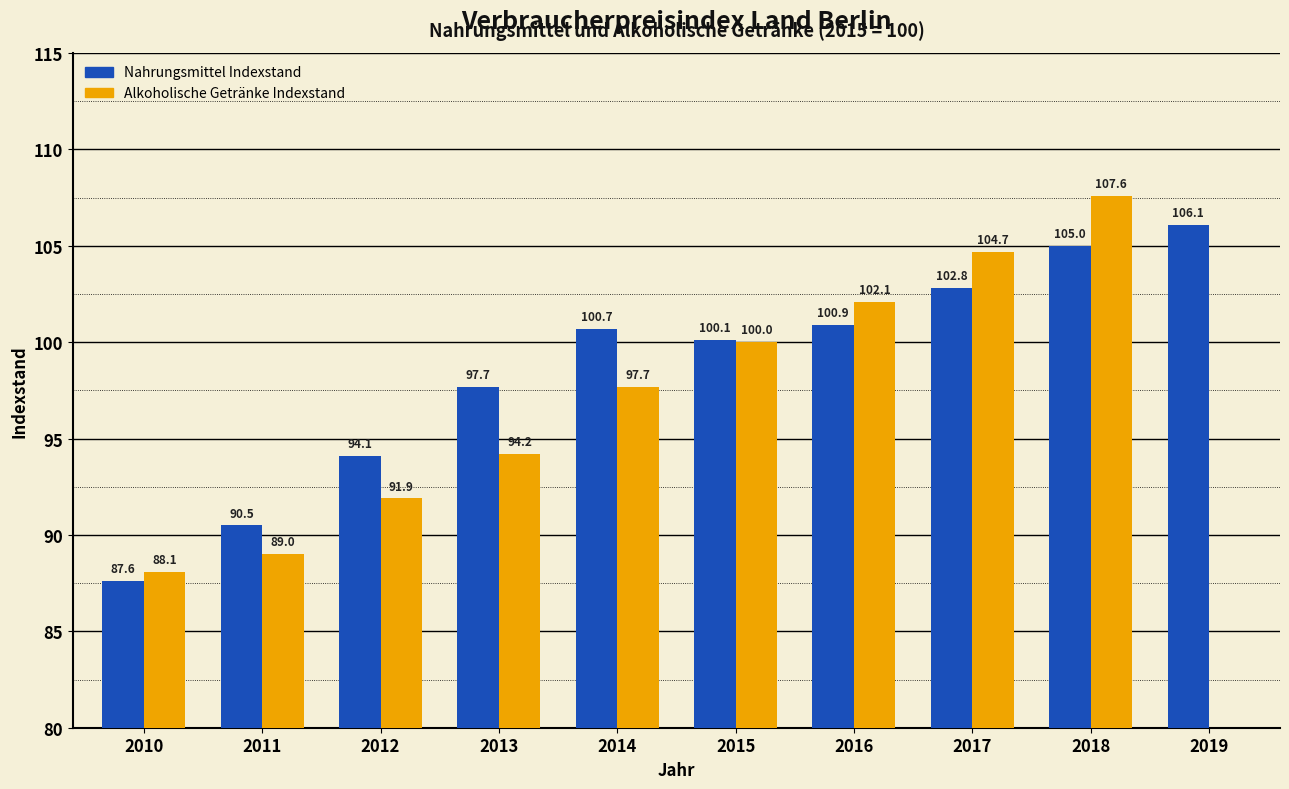

Reading right to left, extract all data points from this chart.

Nahrungsmittel Indexstand: 106.1	105.0	102.8	100.9	100.1	100.7	97.7	94.1	90.5	87.6
Alkoholische Getränke Indexstand: 0.0	107.6	104.7	102.1	100.0	97.7	94.2	91.9	89.0	88.1